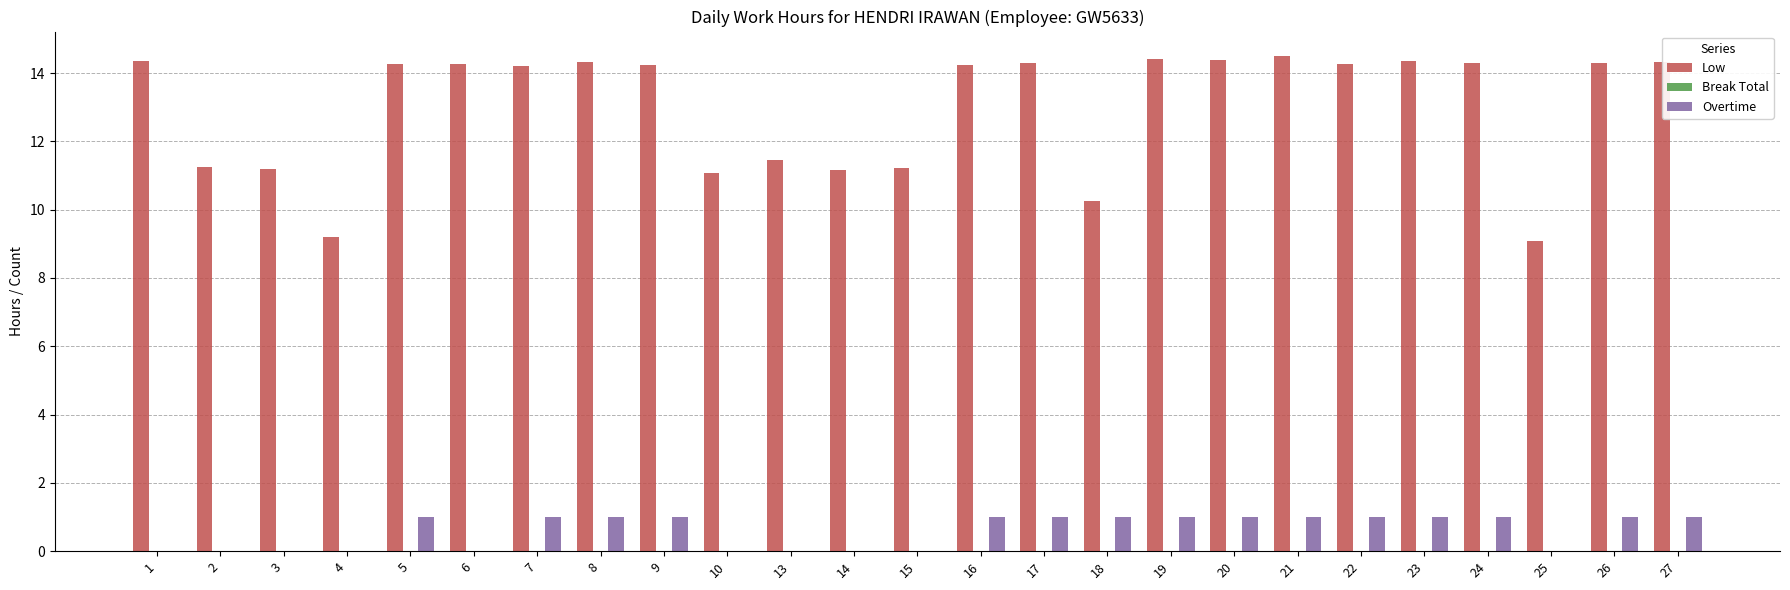

Which series changed the most between 4 and 14?

Low